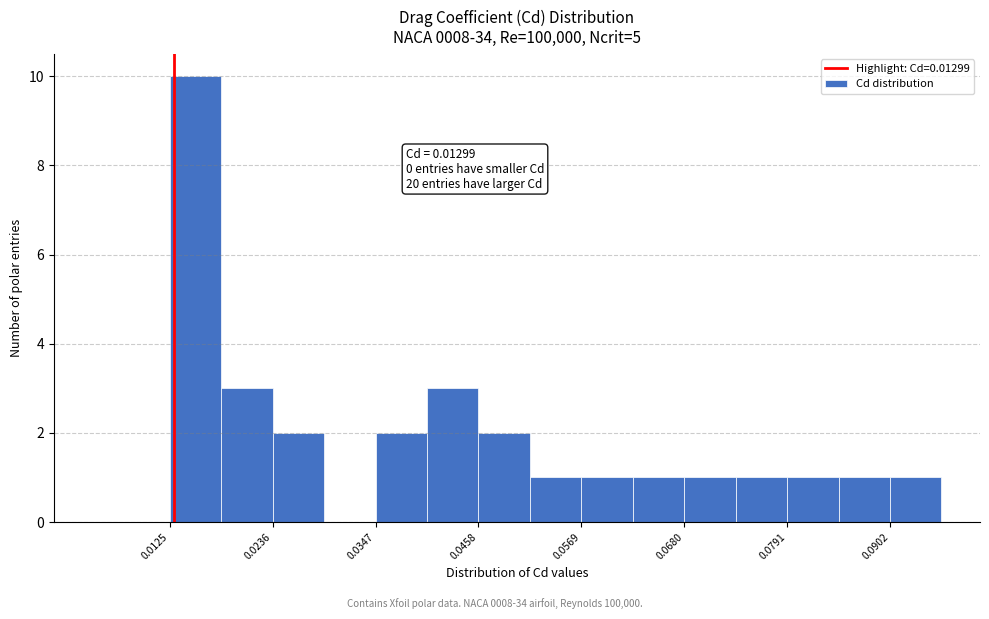

Read against the x-axis, roughly where is the centre of the tallest bar?

0.016